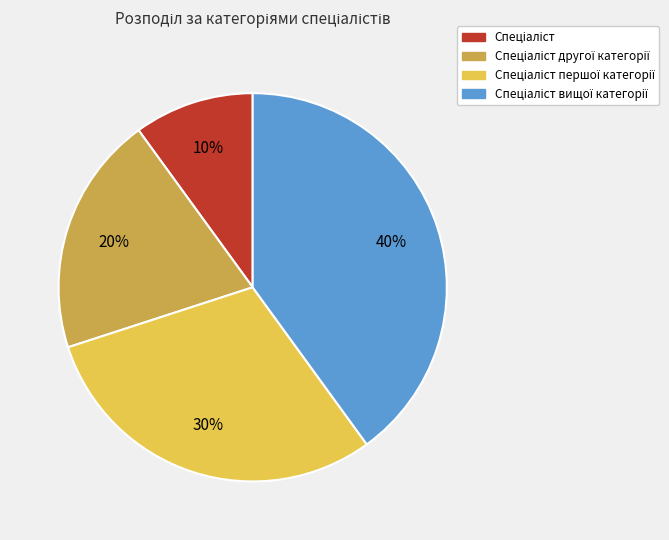

Is there a majority slice in this chart?

No